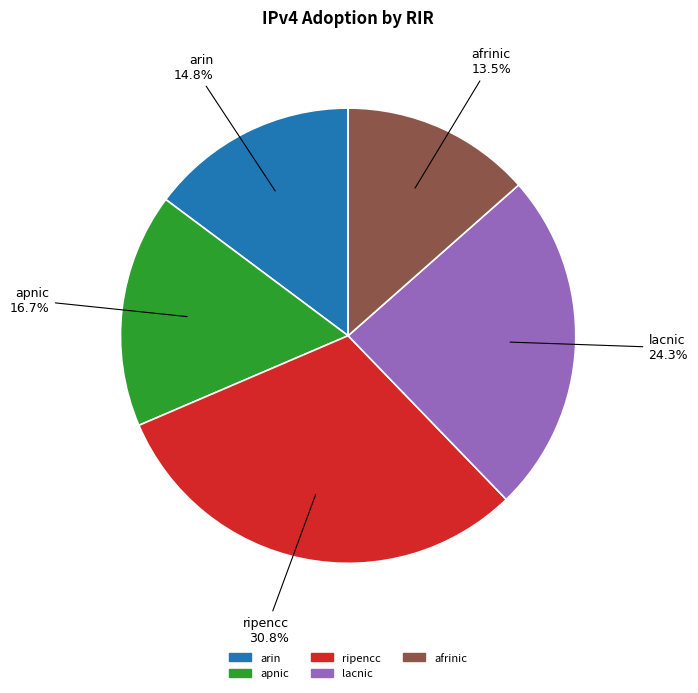

To the nearest percent, what is the difference between the ripencc and lacnic slice percentages?

6%